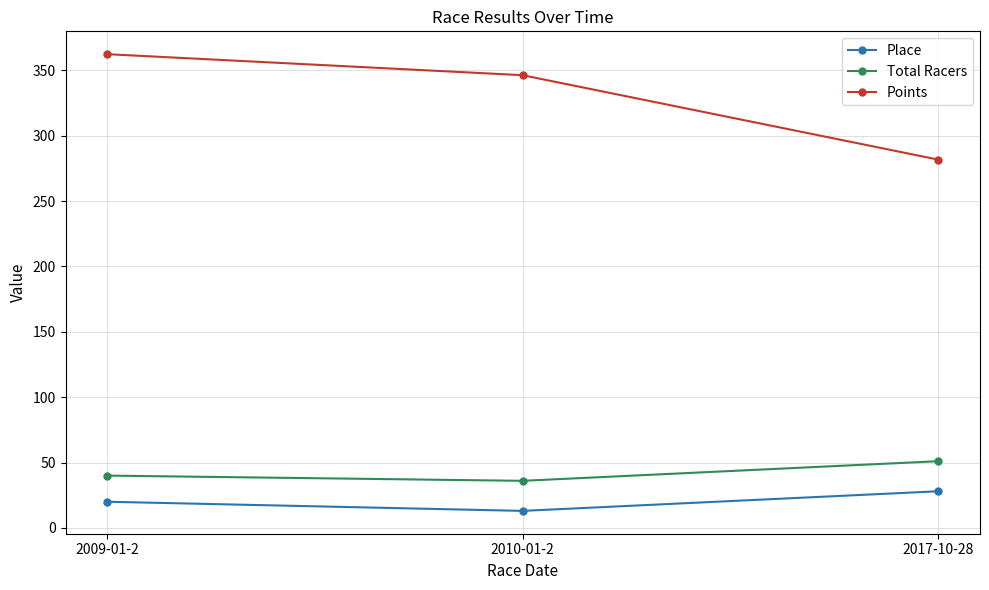

What are all the series names shown in the legend?

Place, Total Racers, Points